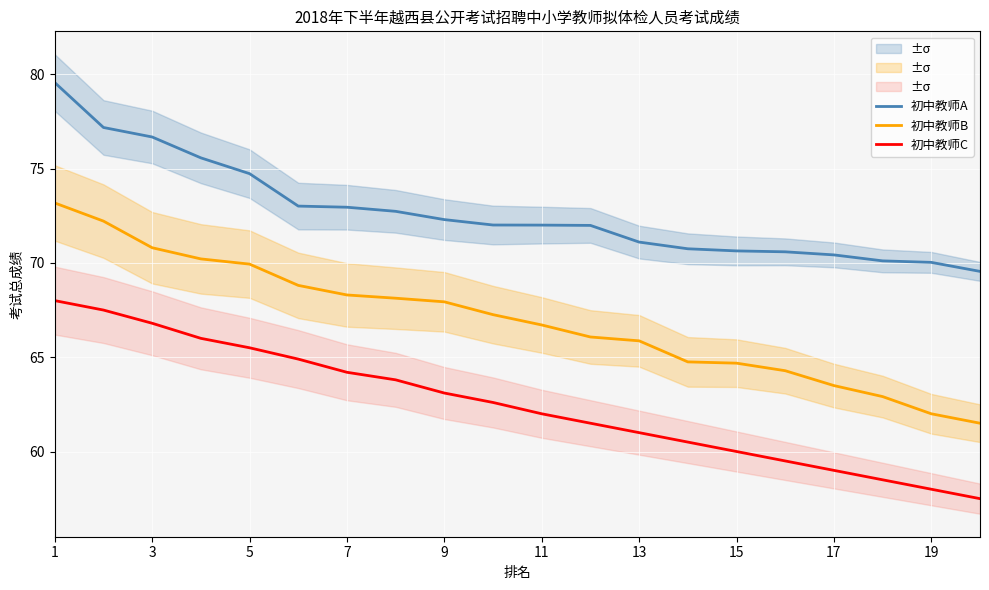

What is the value of the 初中教师A point at the 13th from the left?

71.1